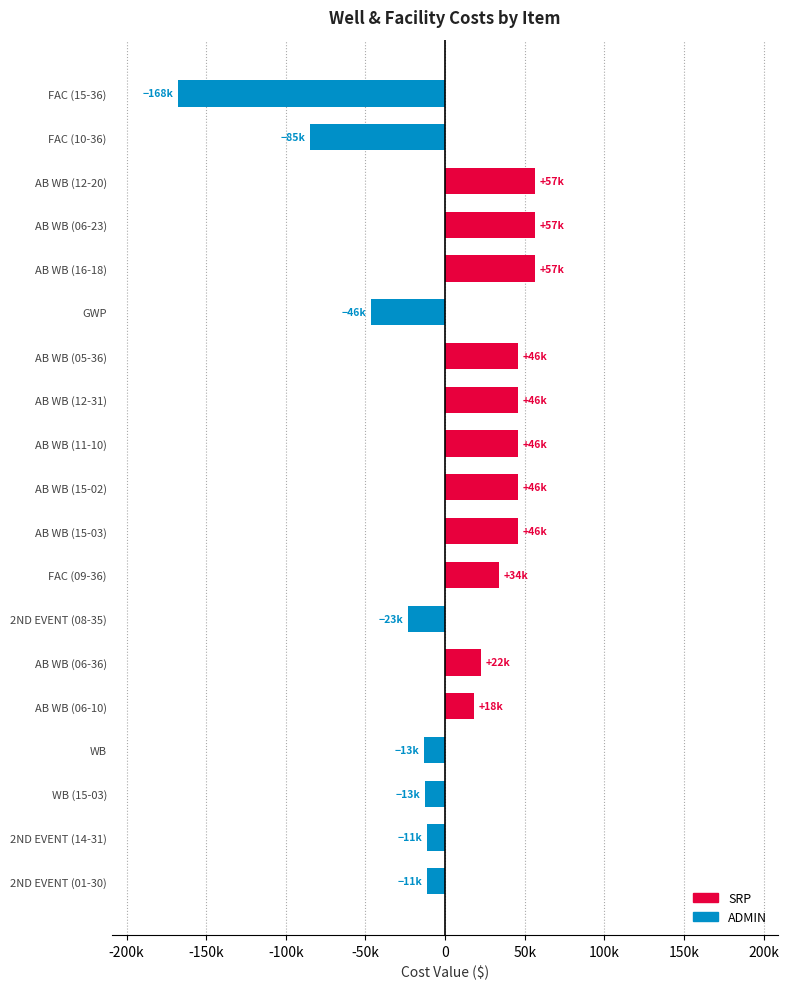

Are the bars horizontal?

Yes